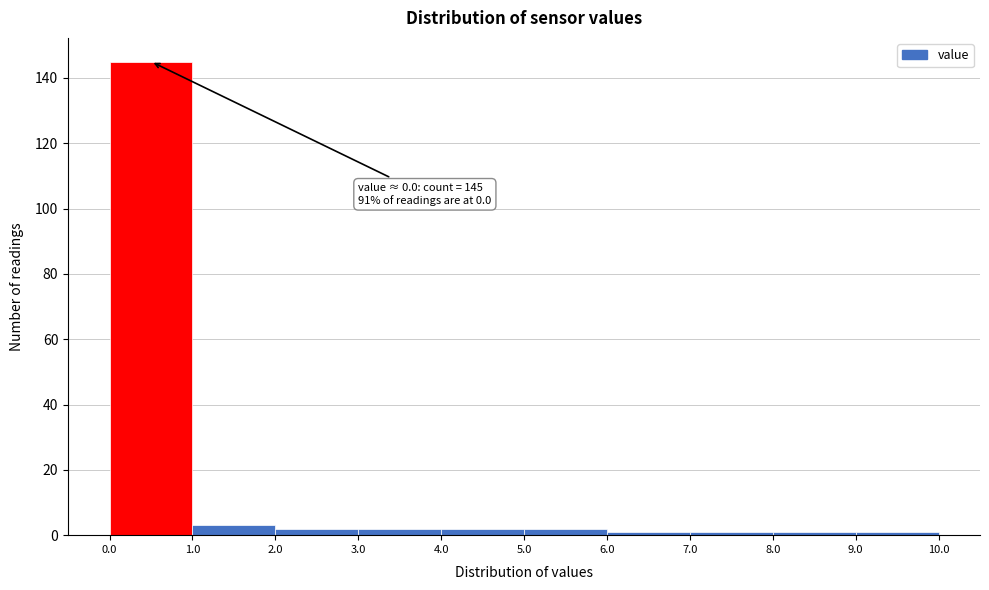

Over which range of the x-axis is the bar tallest?

0.0 to 1.0